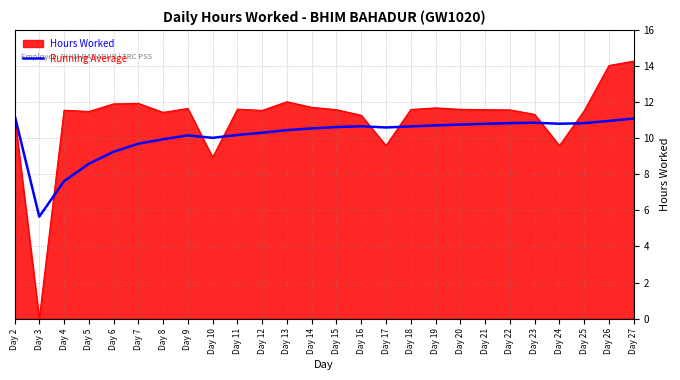

What is the total value across all series at Day 3?

5.7